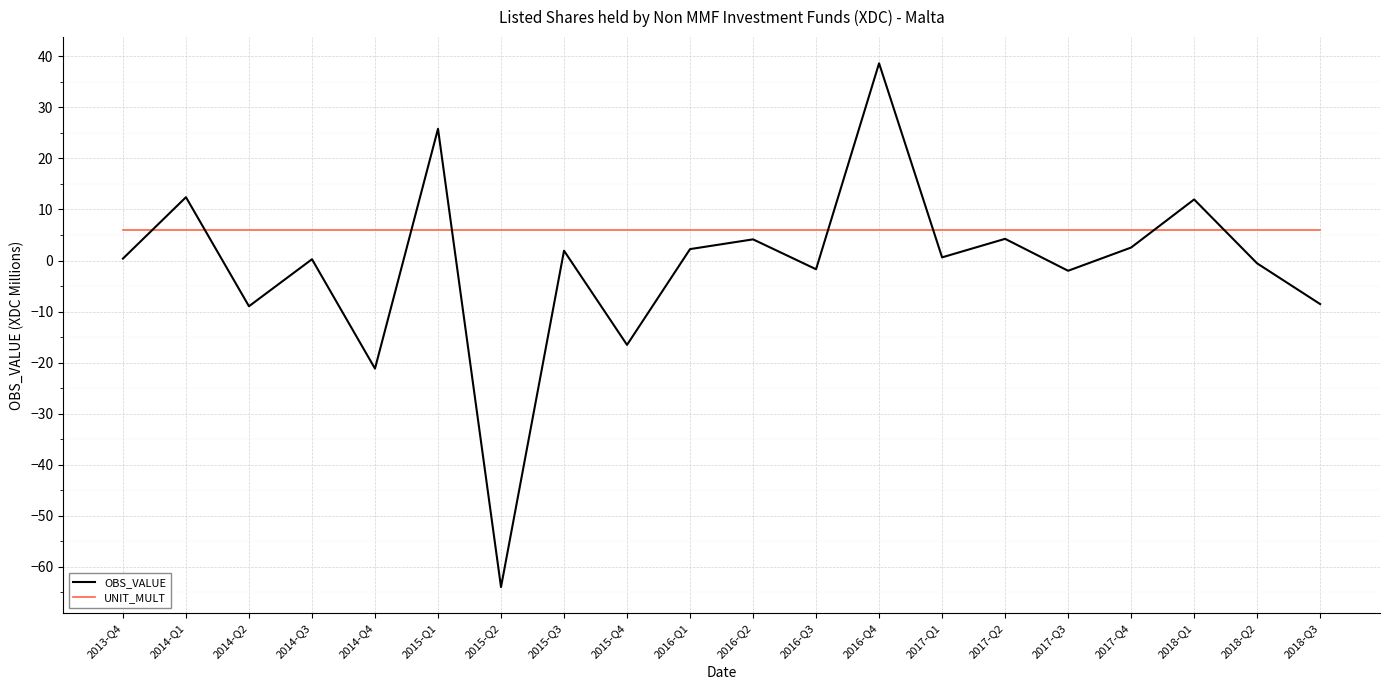

At how many categories does at least one series exceed 14?

2